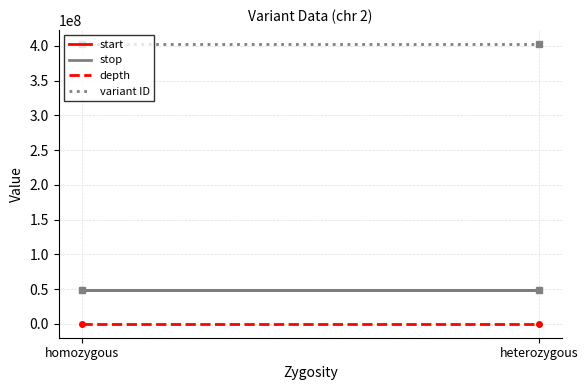

At how many categories does at least one series exceed 297490040?

2